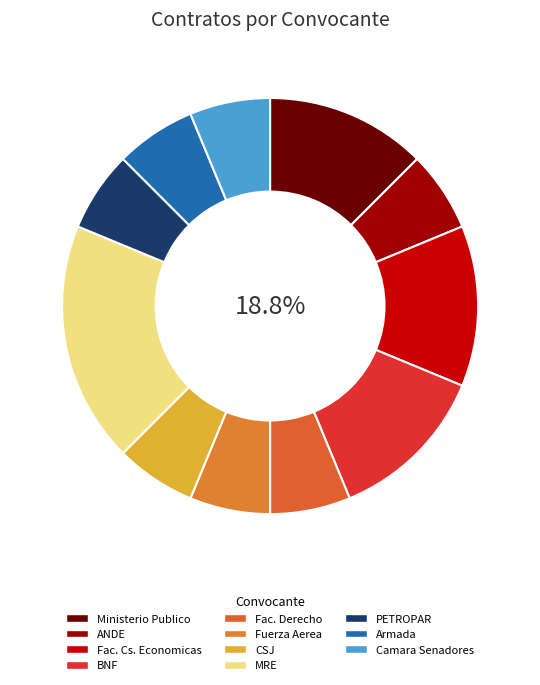

Is ministerio-publico the majority of the pie?

No